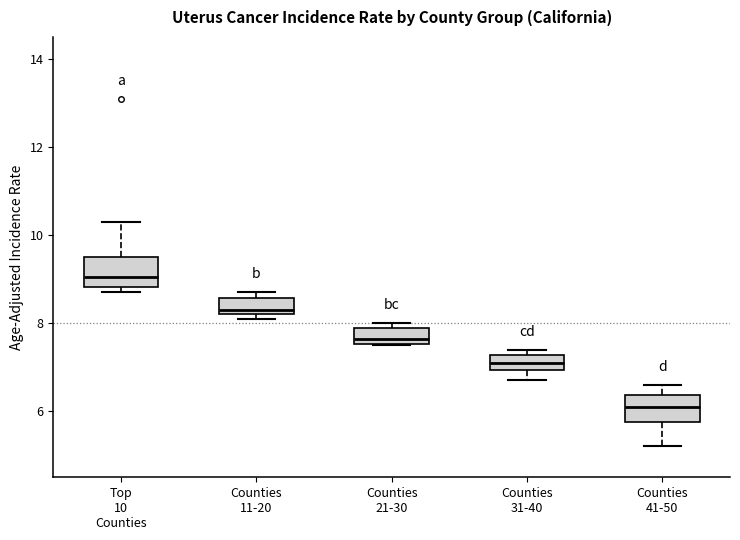

Reading left to right, read every box against the y-axis: the position of its median line, the range the box covers, and the ends of its whiskers. The values are not printed on the chart, so give them approximately, as read against the axis.

Top 10 Counties: median 9.0, box 8.8 to 9.6, whiskers 8.8 (just below the box's lower edge) to 10.4
Counties 11-20: median 8.4, box 8.2 to 8.6, whiskers 8.2 (just below the box's lower edge) to 8.8
Counties 21-30: median 7.6 (just above the box's lower edge), box 7.6 to 8.0, whiskers 7.6 to 8.0 (just above the box's upper edge)
Counties 31-40: median 7.2 (inside the box), box 7.0 to 7.2, whiskers 6.8 to 7.4
Counties 41-50: median 6.2, box 5.8 to 6.4, whiskers 5.2 to 6.6